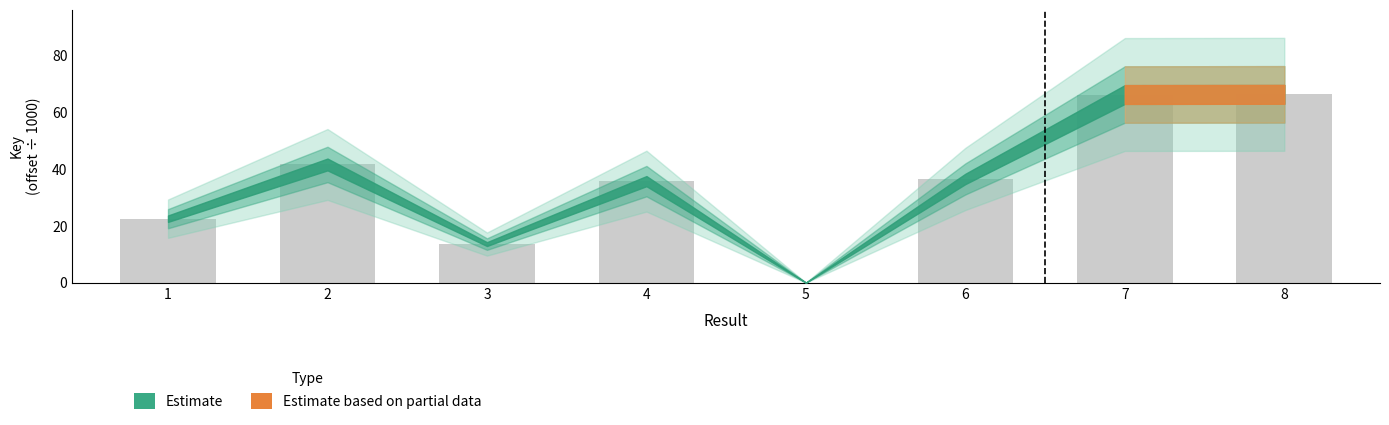

What is the change in value from 3 to 8?

+52.7